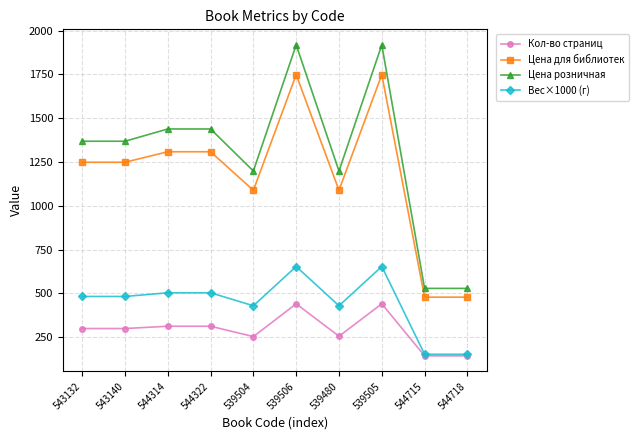

Rank the series by their maximum value, from highest to lowest.

Цена розничная, Цена для библиотек, Вес×1000 (г), Кол-во страниц